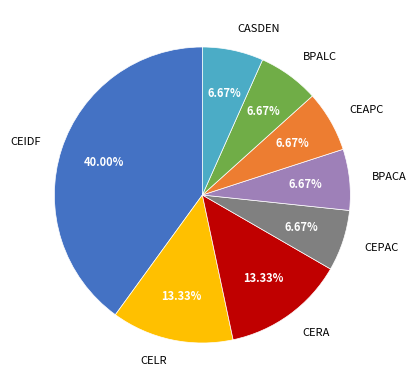

Is there a majority slice in this chart?

No